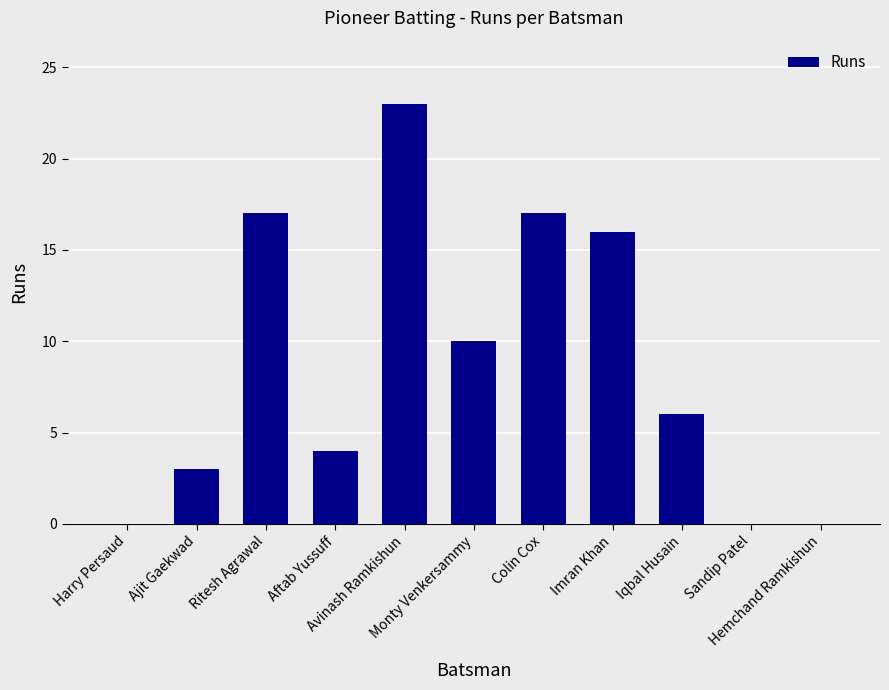

Reading left to right, extract all data points from this chart.

0	3	17	4	23	10	17	16	6	0	0